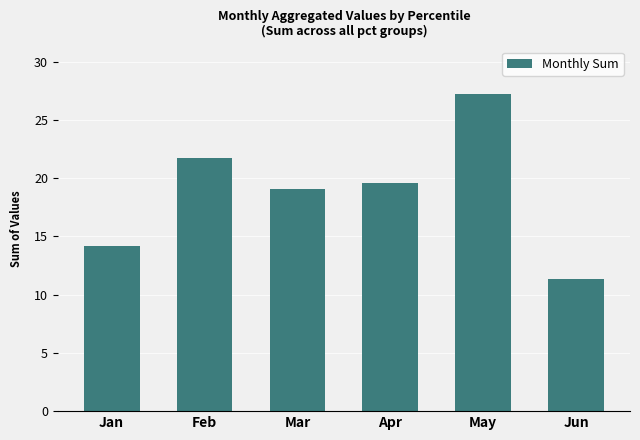

Rank the categories by value from highest to lowest.

May, Feb, Apr, Mar, Jan, Jun